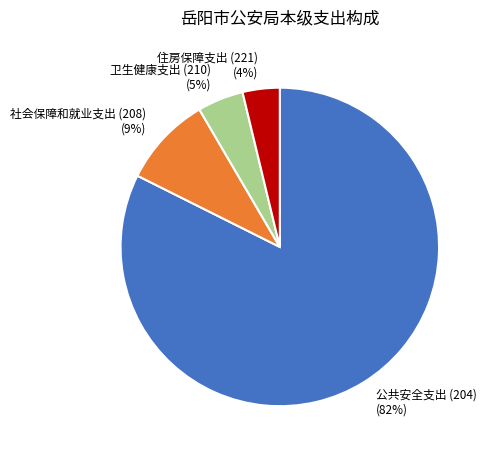

Combined, do 公共安全支出 (204) and 住房保障支出 (221) account for over 50%?

Yes